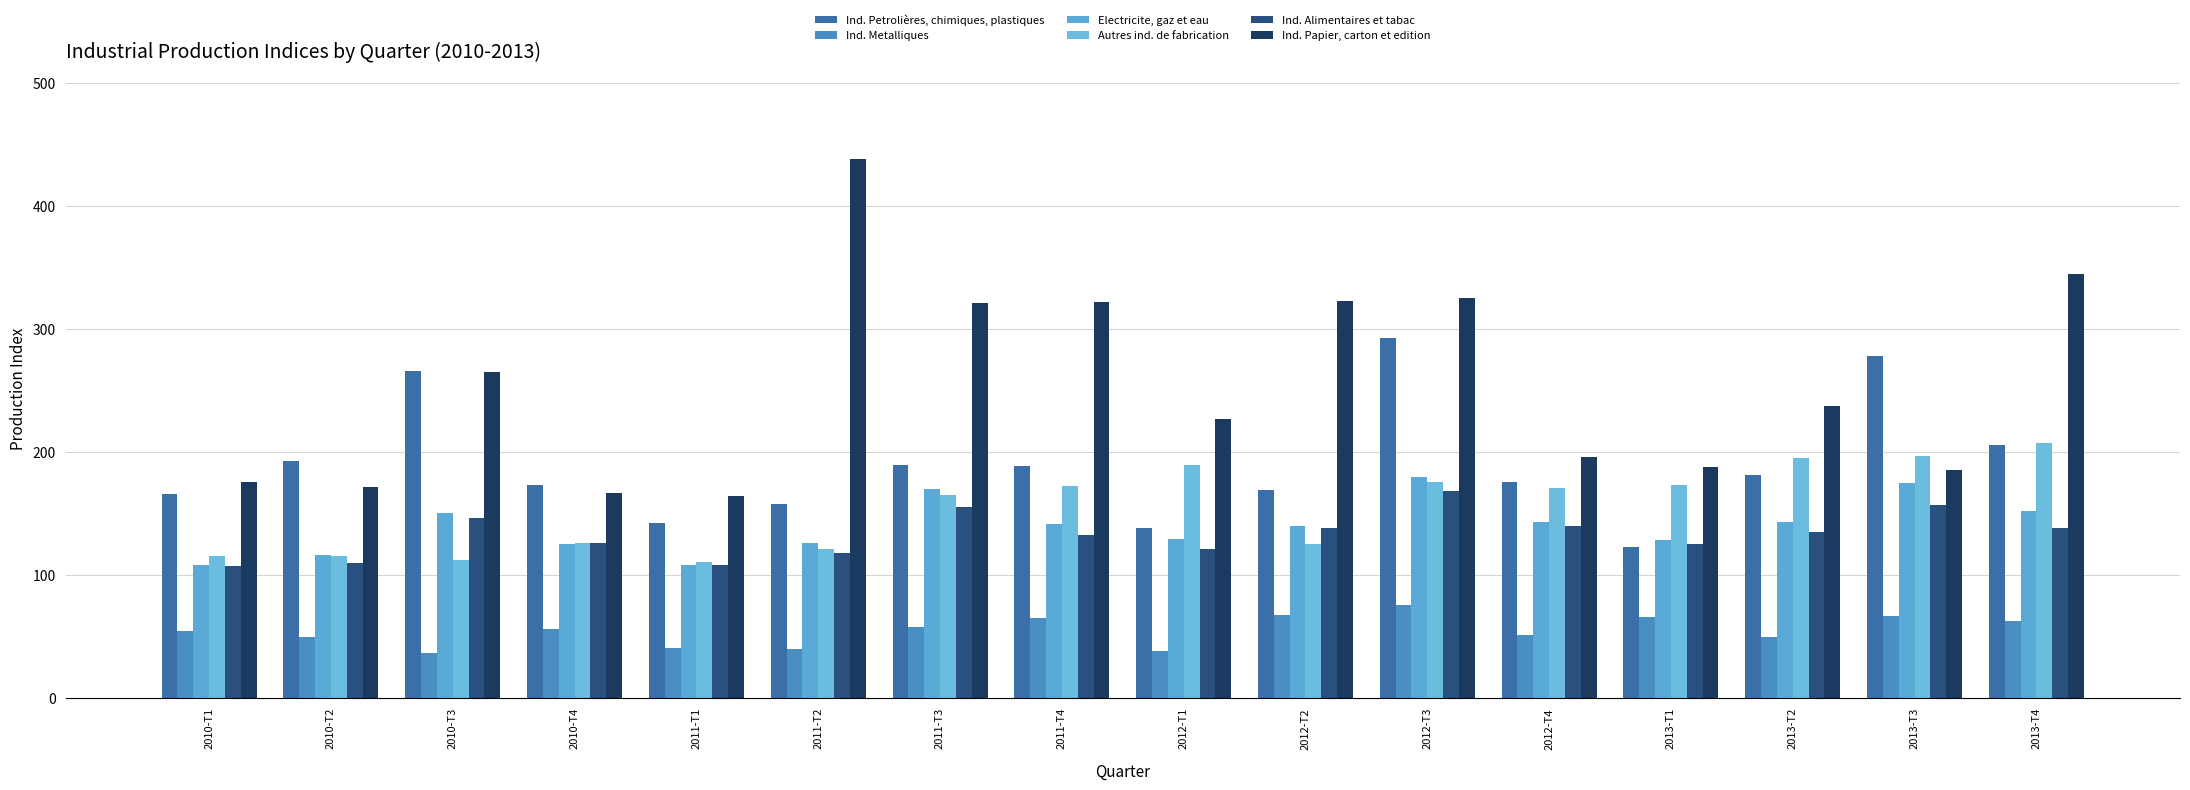

What is the spread (max minus min) of values at 2011-T3?

263.7